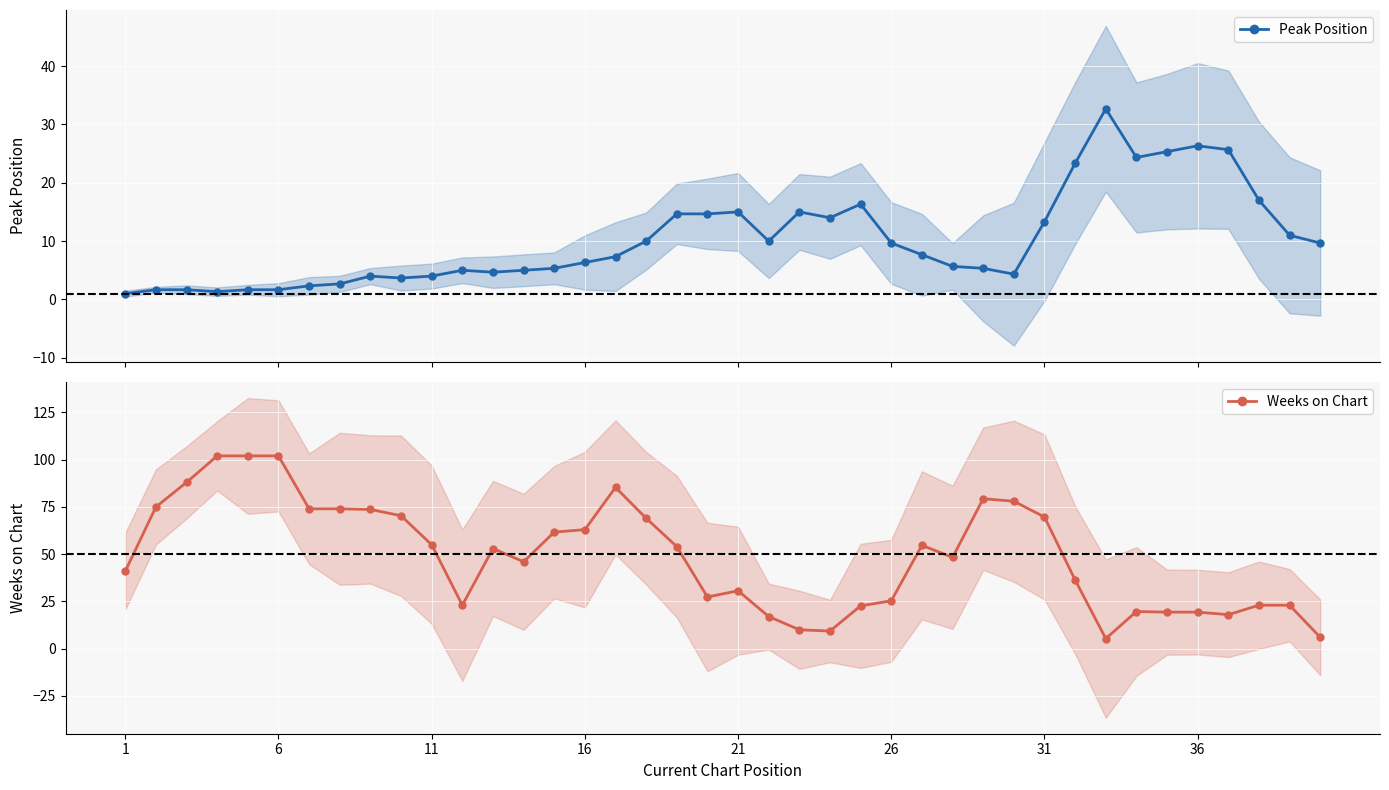

After their last crossing, which series has the higher values: Weeks on Chart or Peak Position?

Peak Position